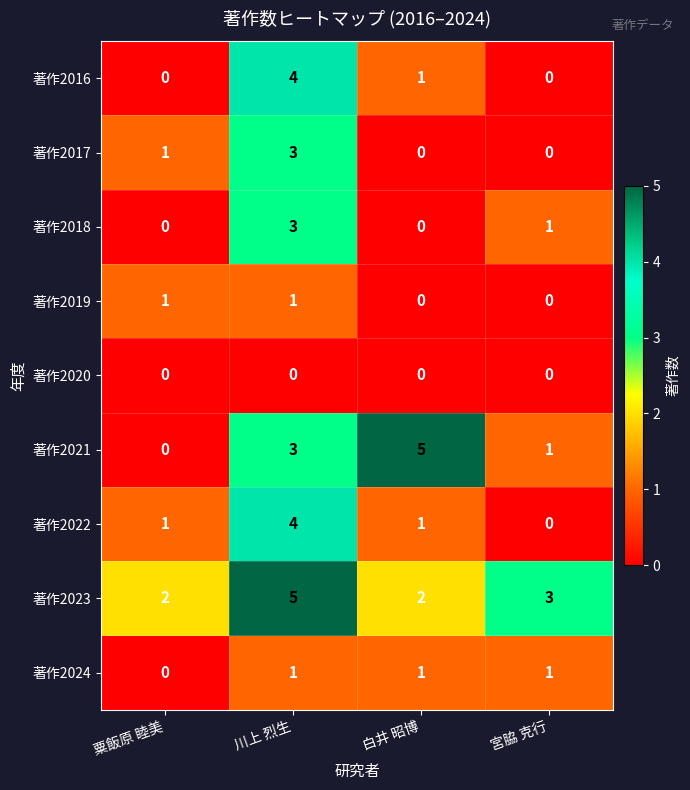

What is the sum of all 著作2024 values?

3